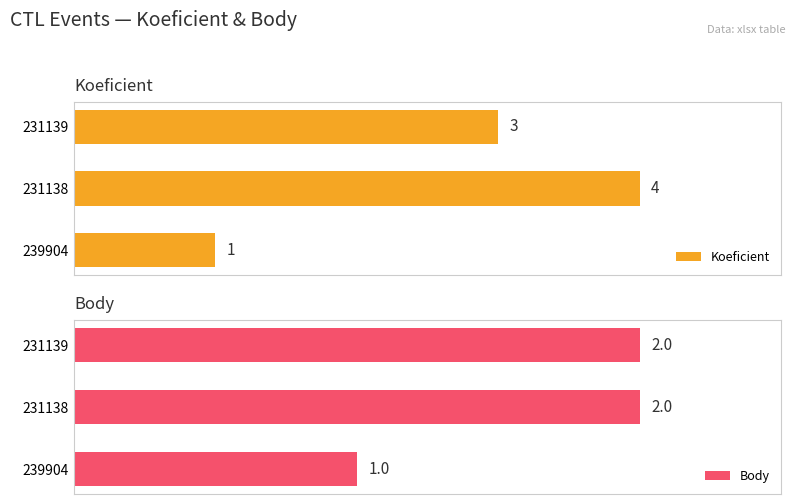

How many bars are there in total?

6